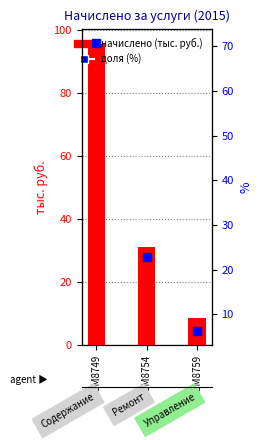

What are all the series names shown in the legend?

начислено (тыс. руб.), доля (%)